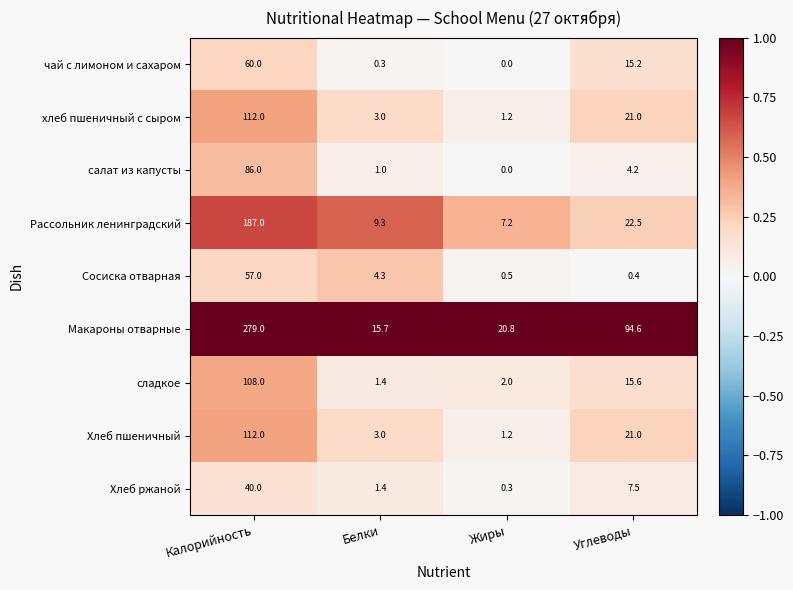

The value of Сосиска отварная at Жиры is 0.5. True or false?

True